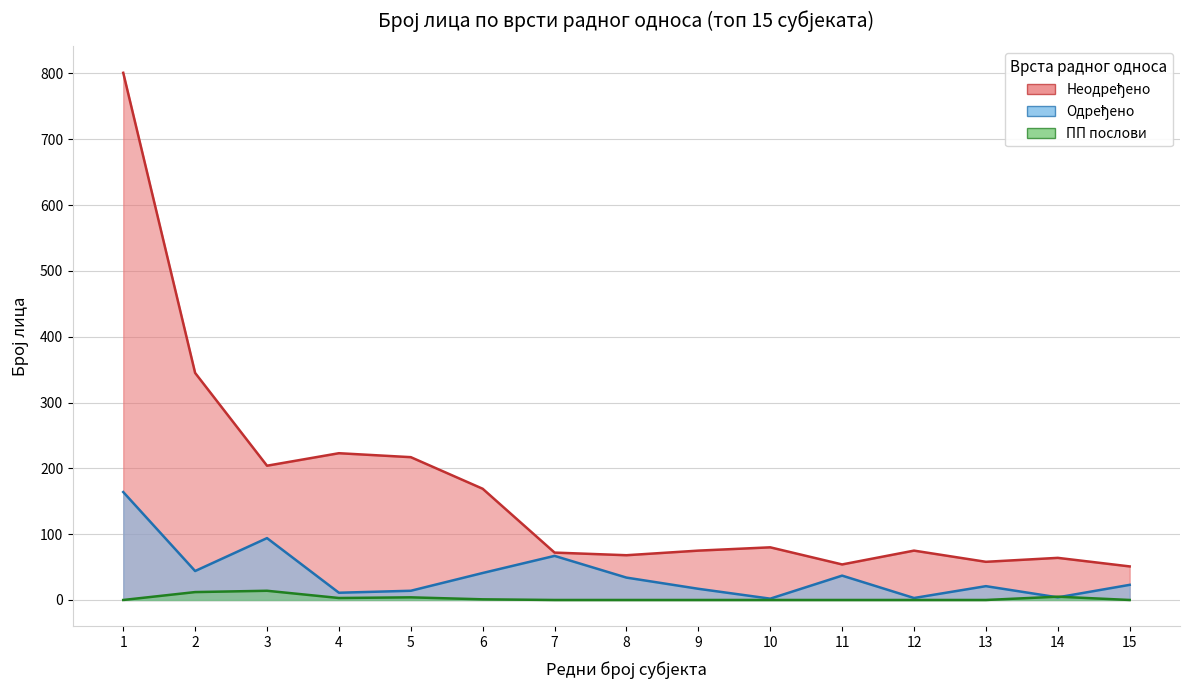

Between which two adjacent categories do Одређено and ПП послови first intersect?

13 and 14